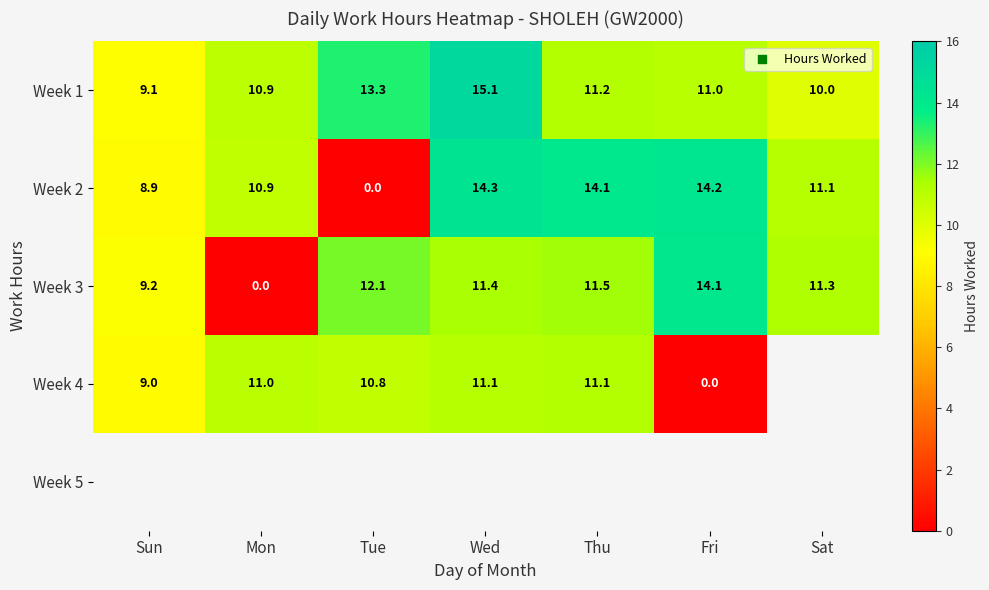

At which label does Week 2 reach its peak?

Wed